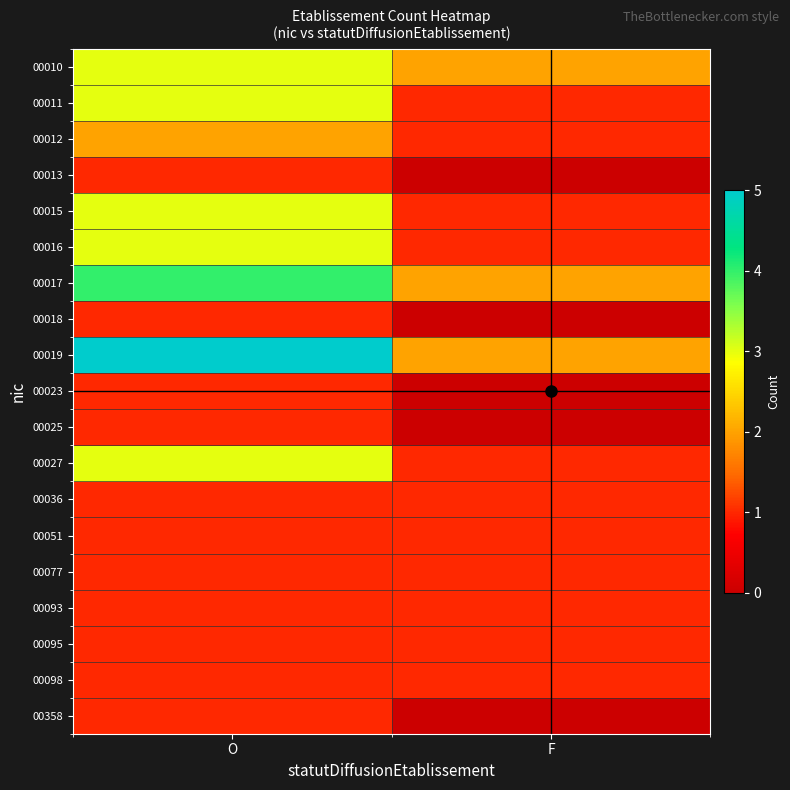

Which series changed the most between O and F?

00019